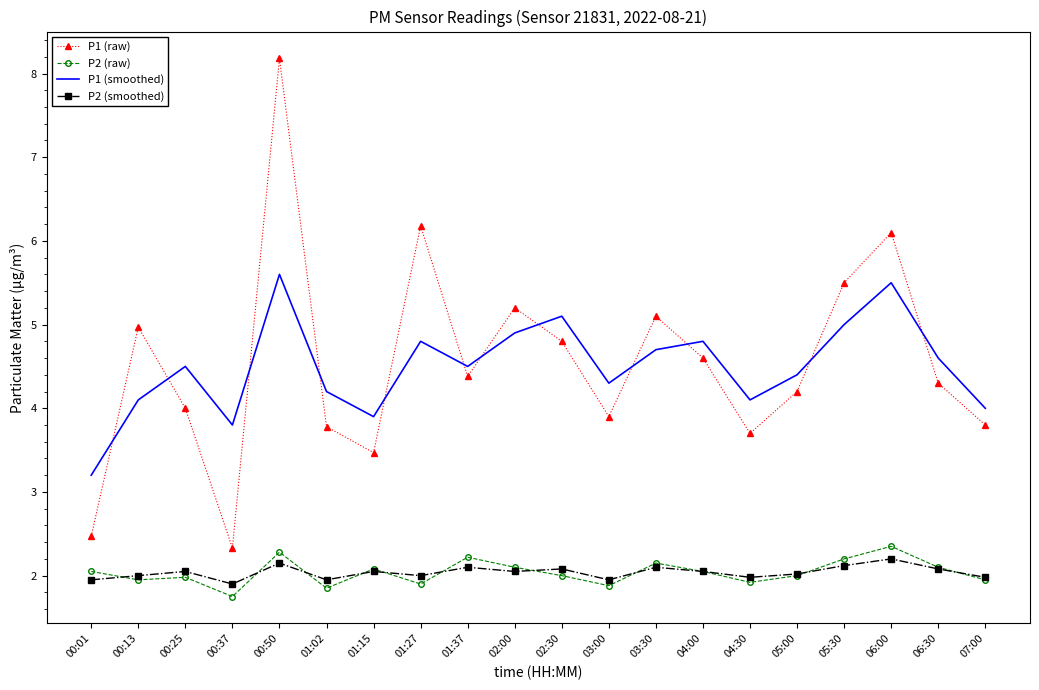

Read the P1 (raw) value at 06:00.

6.1